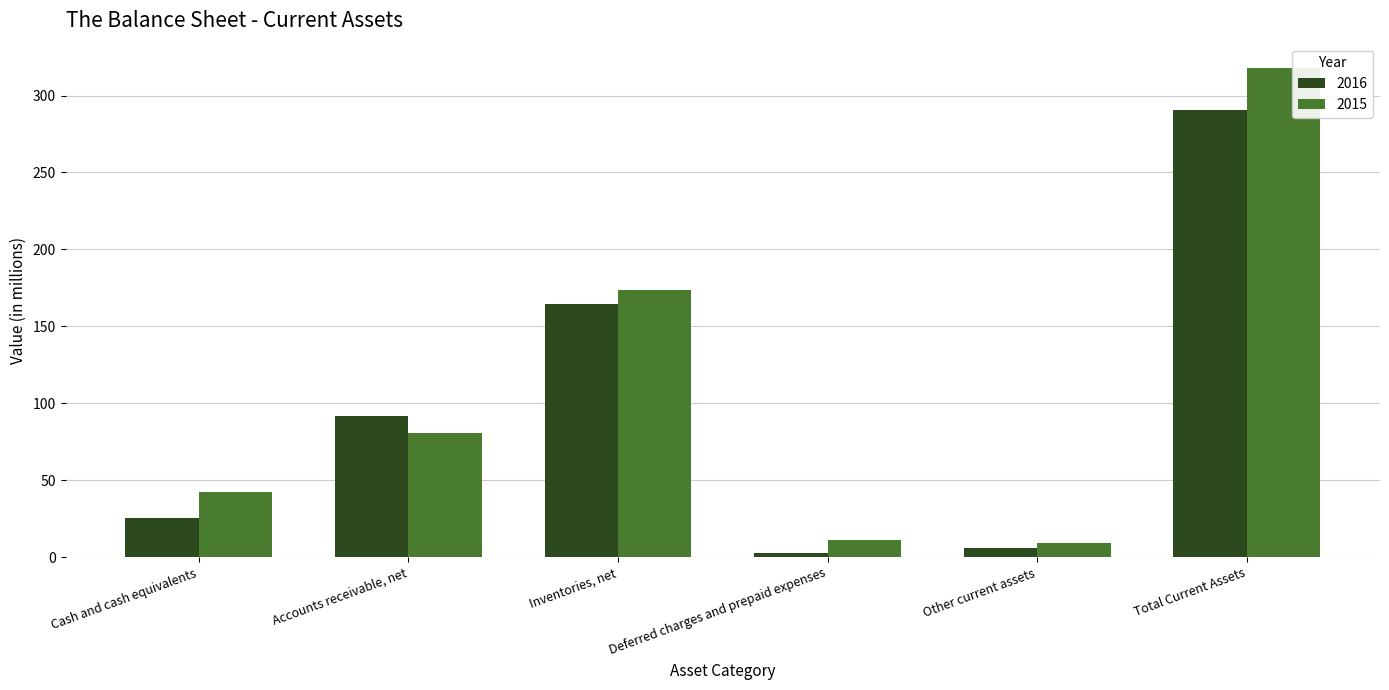

Rank the series by their average value, from highest to lowest.

2015, 2016